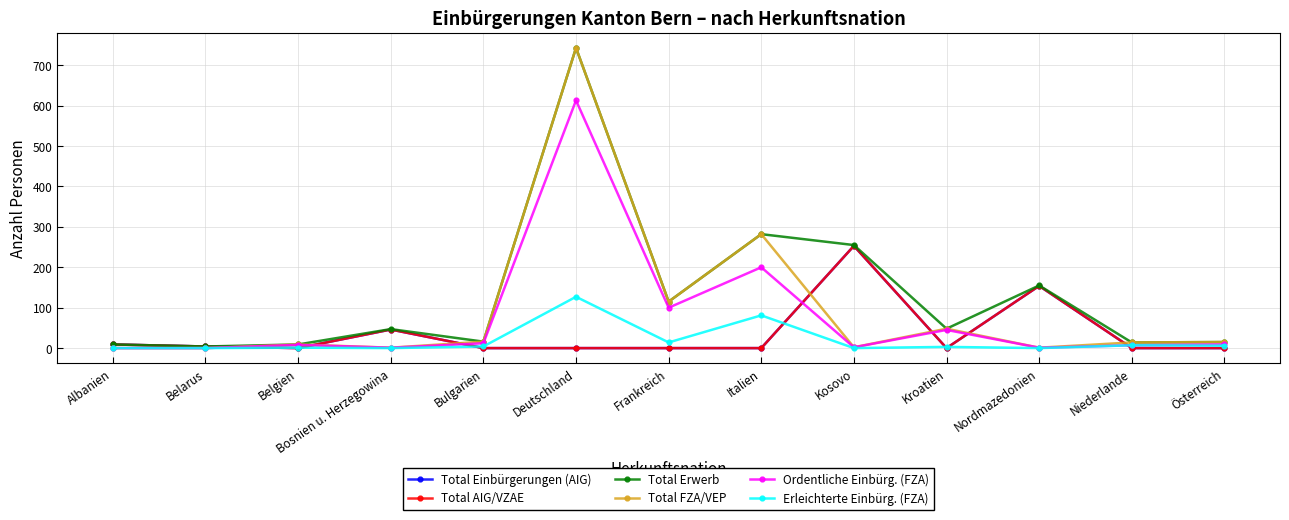

Which series has the largest range (max minus min)?

Total FZA/VEP